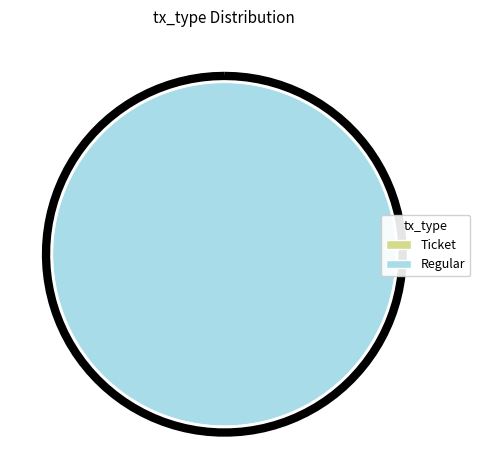

How many segments does this pie chart have?

2